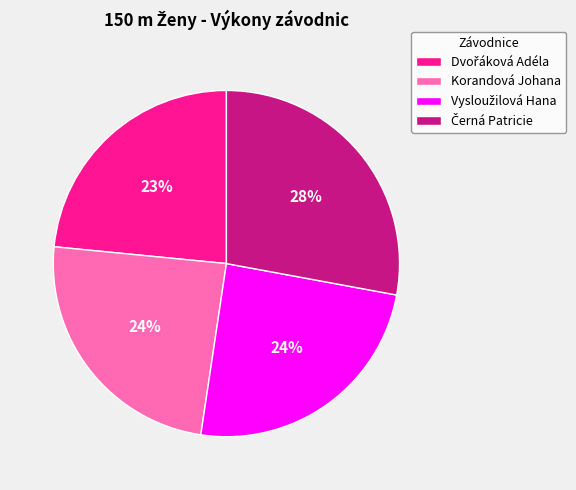

Is there a majority slice in this chart?

No